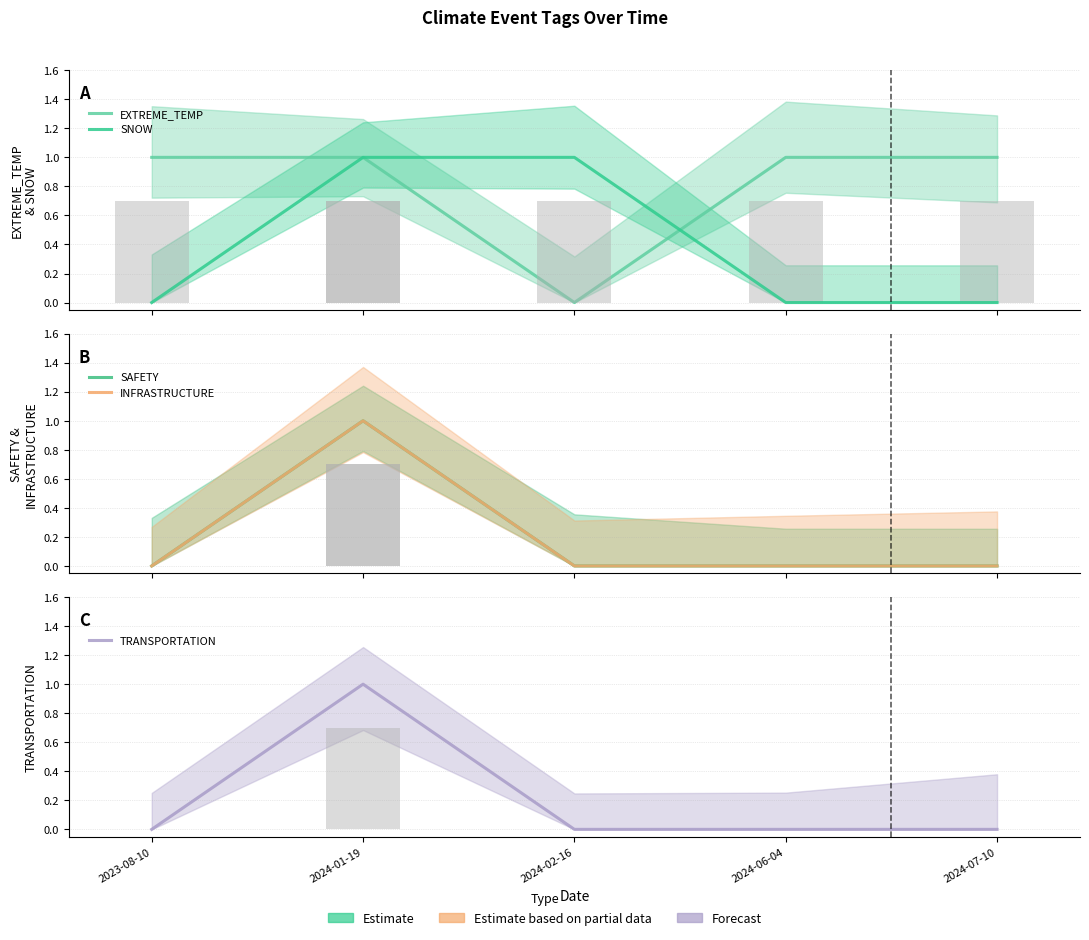

Which category has the lowest value across all series?

2024-02-16